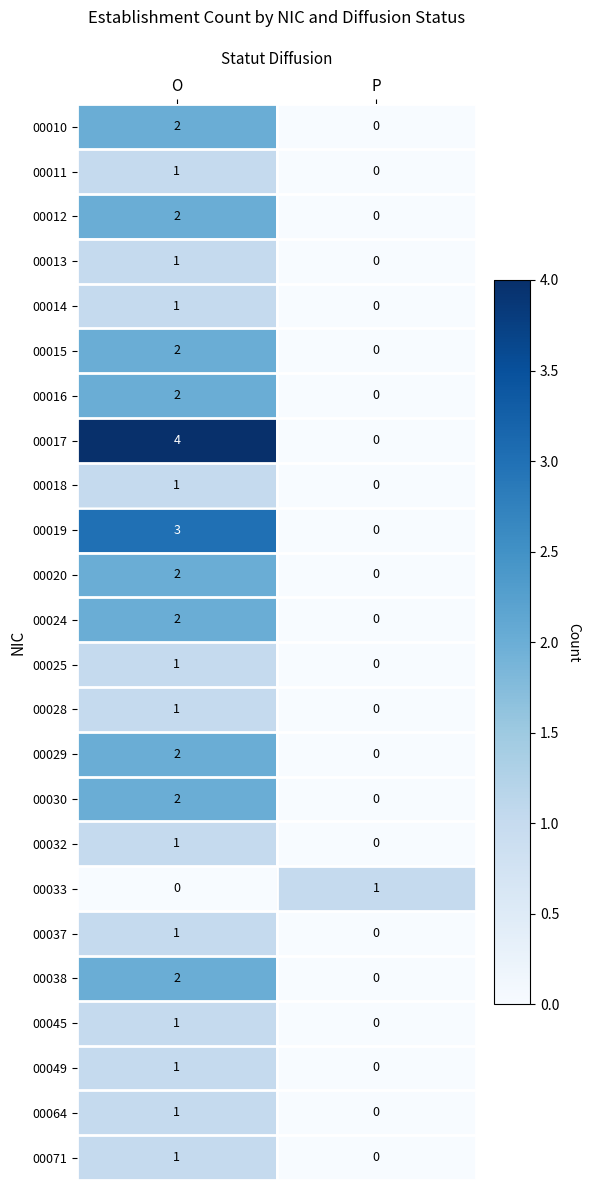

Which series changed the most between O and P?

00017